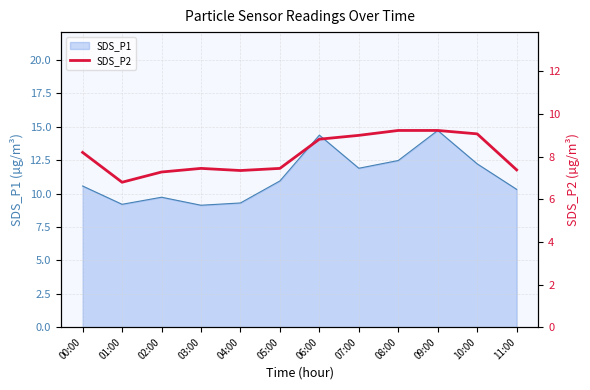

The SDS_P1 series shows 14.4 at 06:00. True or false?

True